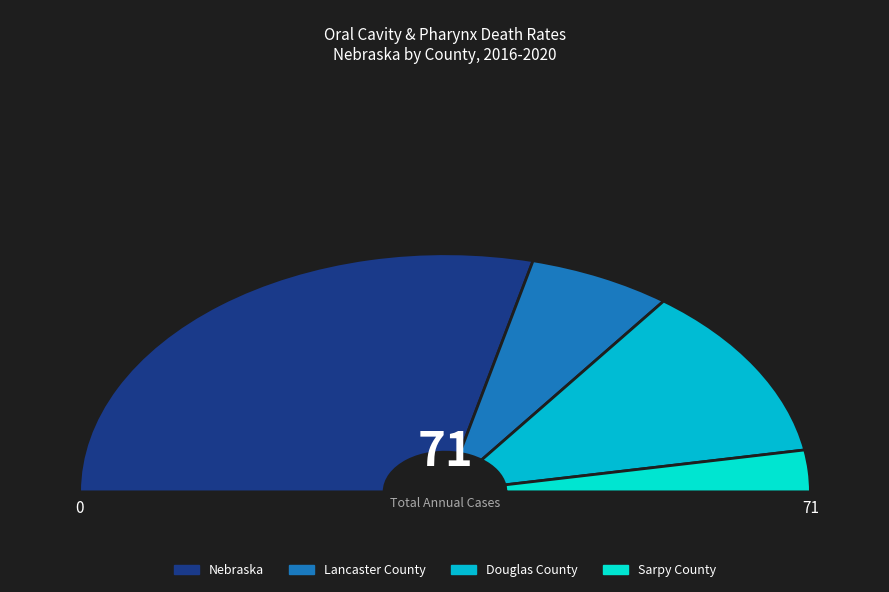

Is Nebraska the majority of the pie?

Yes